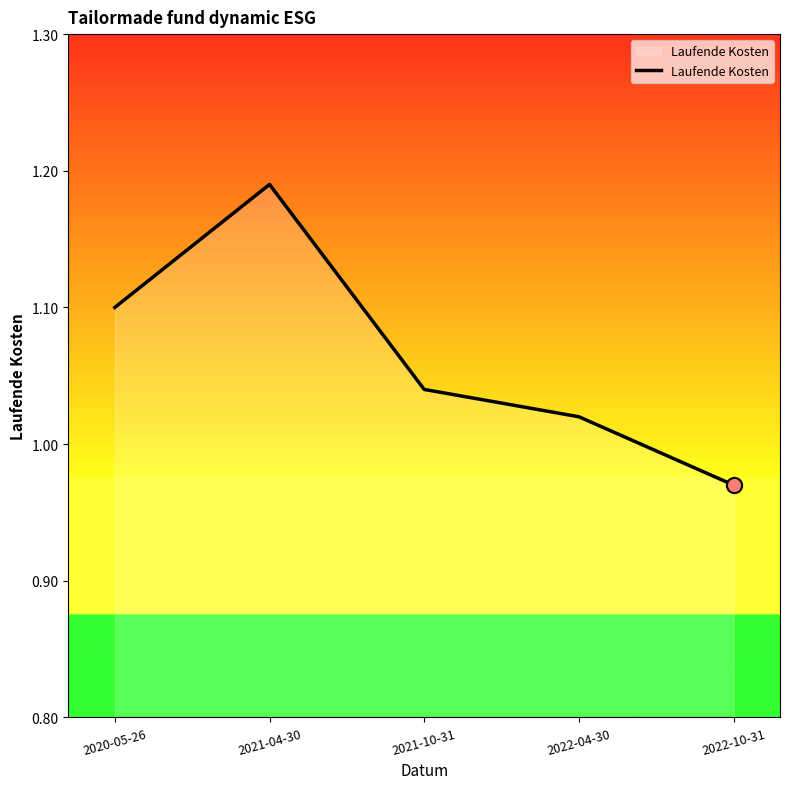

Between 2020-05-26 and 2021-10-31, which is larger?

2020-05-26